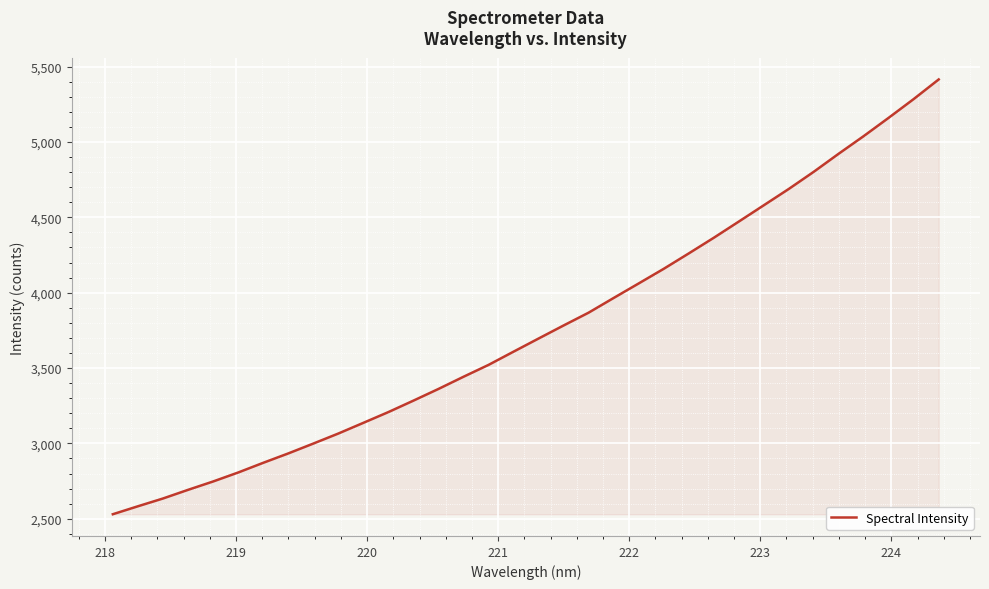

What is the minimum value shown in the chart?

2530.0